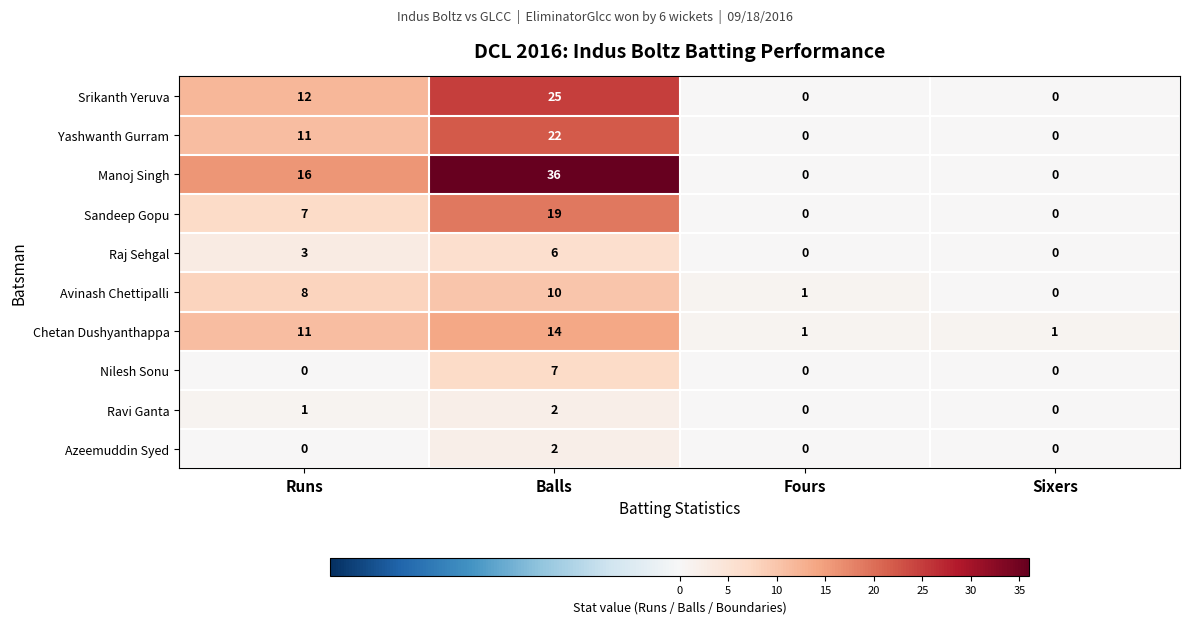

What is the difference between the second highest and second lowest values in the Manoj Singh series?

16